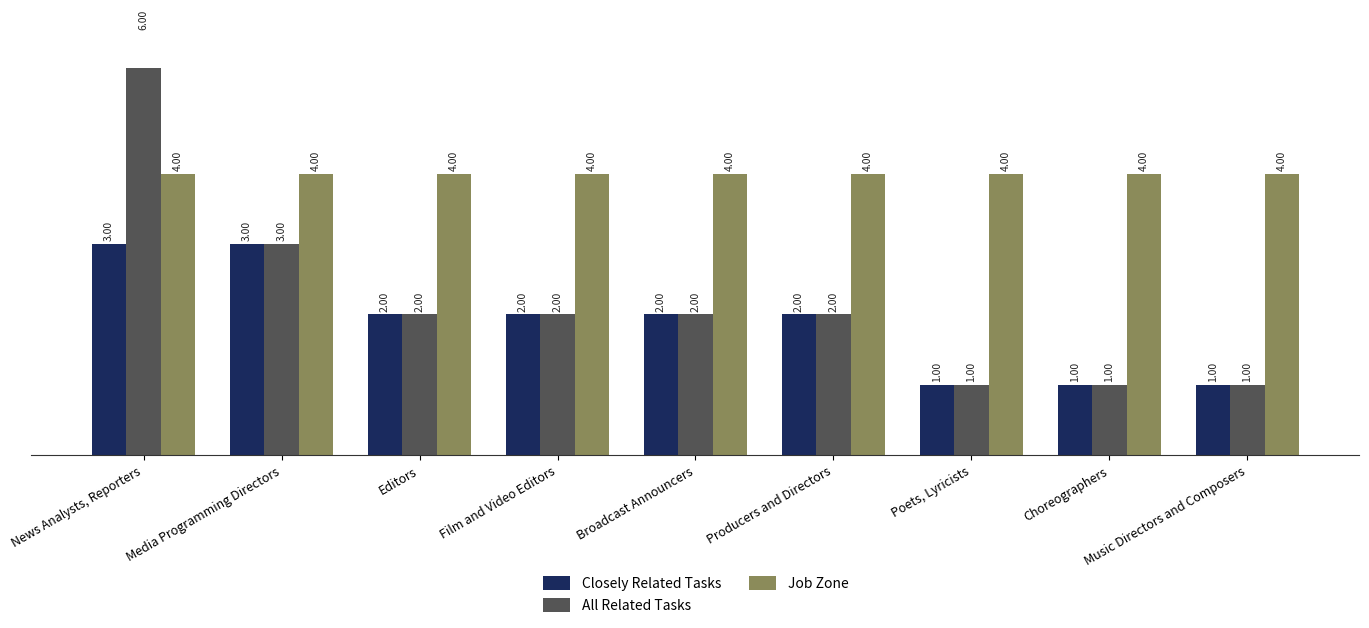

What is the value of the Job Zone bar at the 4th from the left?

4